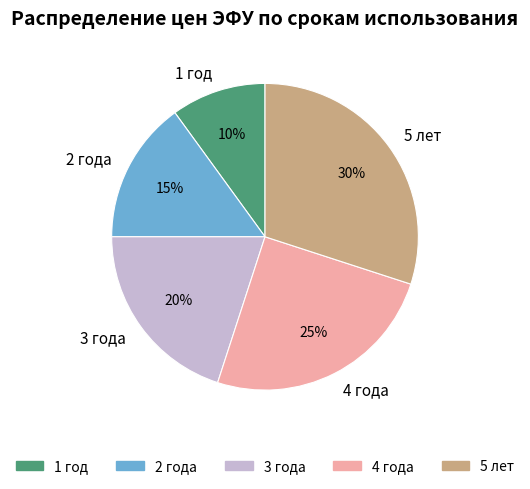

Do 5 лет and 1 год together represent more than half of the pie?

No